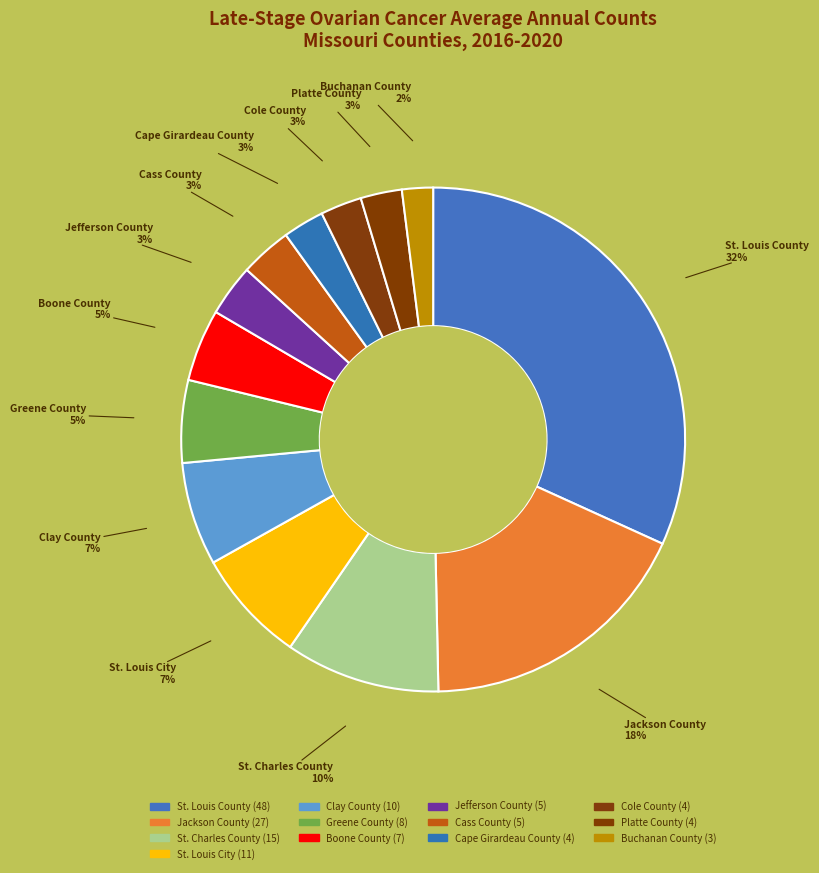

What percentage do Buchanan County and St. Charles County together represent?

11.9%